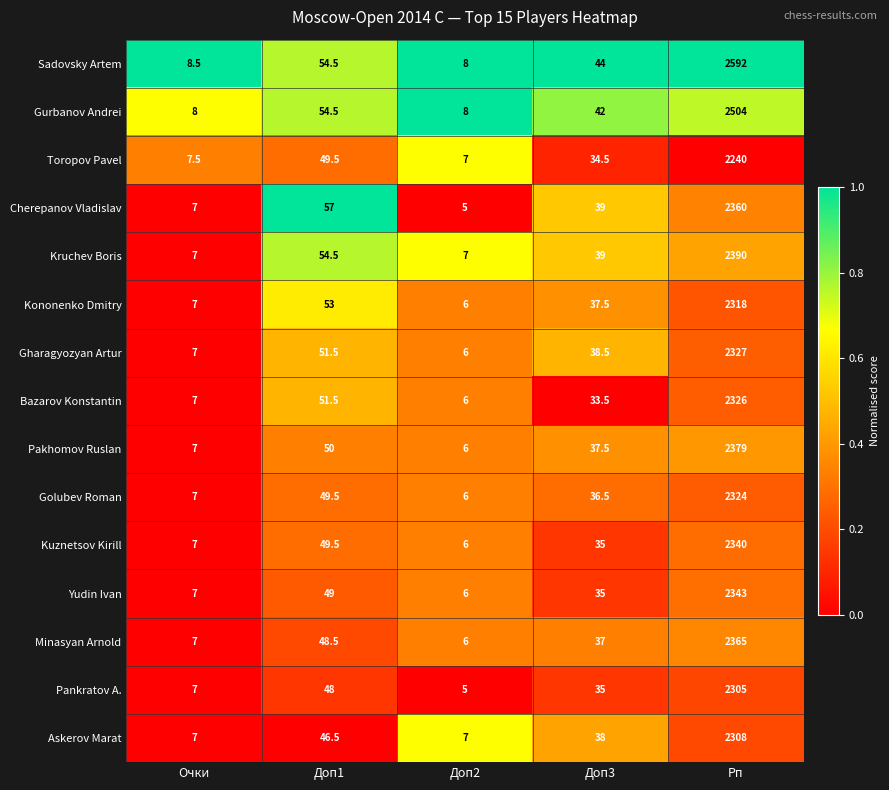

List the series in order of their peak value, highest first.

Sadovsky Artem, Gurbanov Andrei, Kruchev Boris, Pakhomov Ruslan, Minasyan Arnold, Cherepanov Vladislav, Yudin Ivan, Kuznetsov Kirill, Gharagyozyan Artur, Bazarov Konstantin, Golubev Roman, Kononenko Dmitry, Askerov Marat, Pankratov A., Toropov Pavel